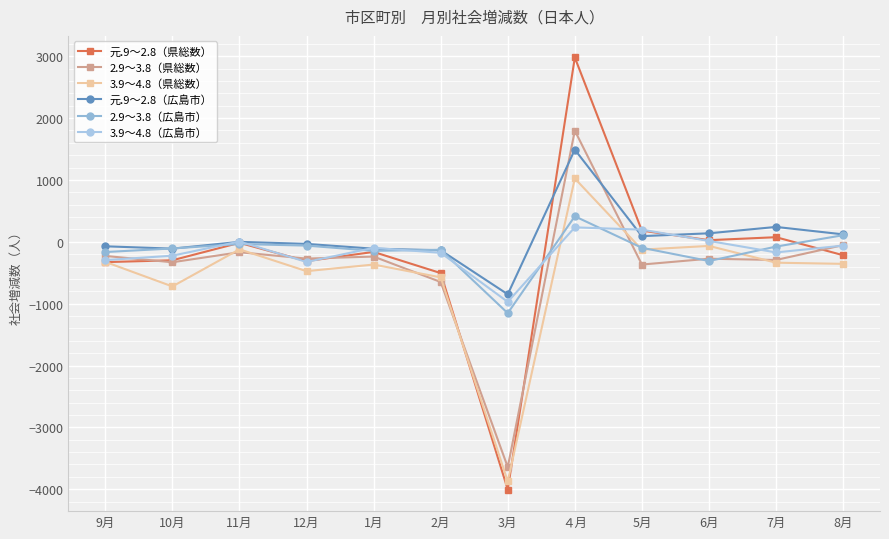

What is the difference between the 3.9～4.8（広島市） values at 3月 and 8月?

909